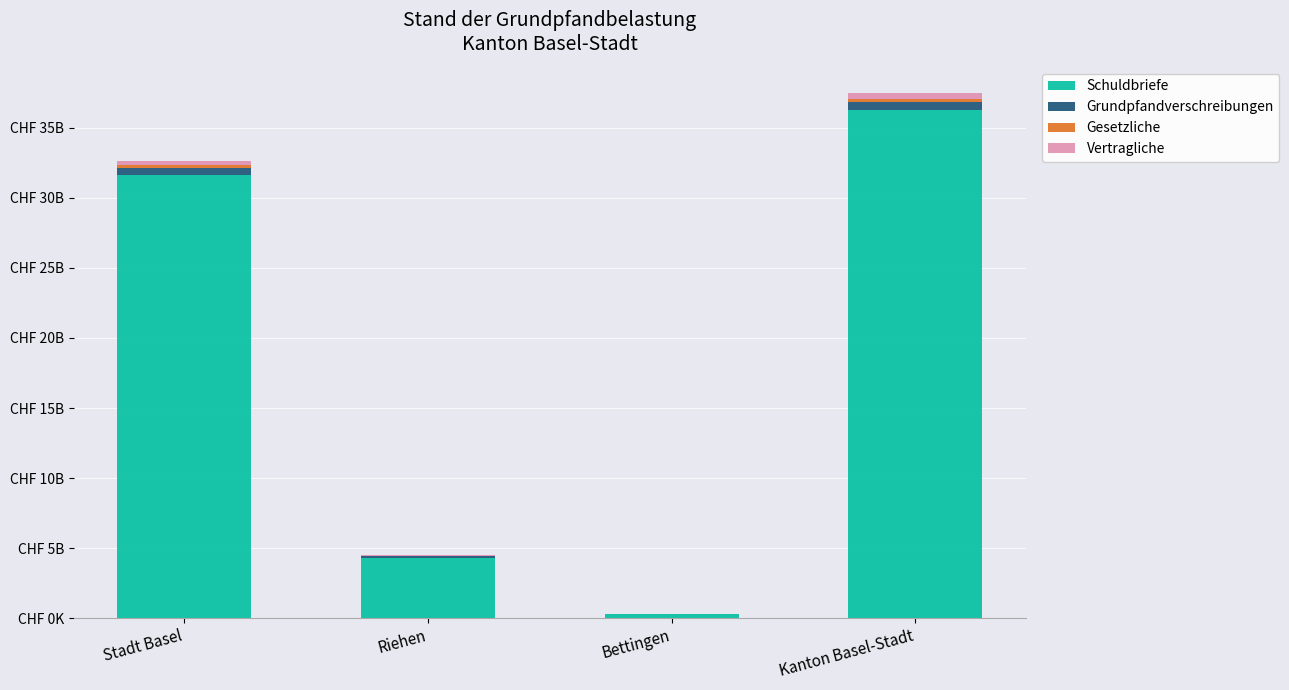

Are the bars grouped side by side (vs. stacked)?

No